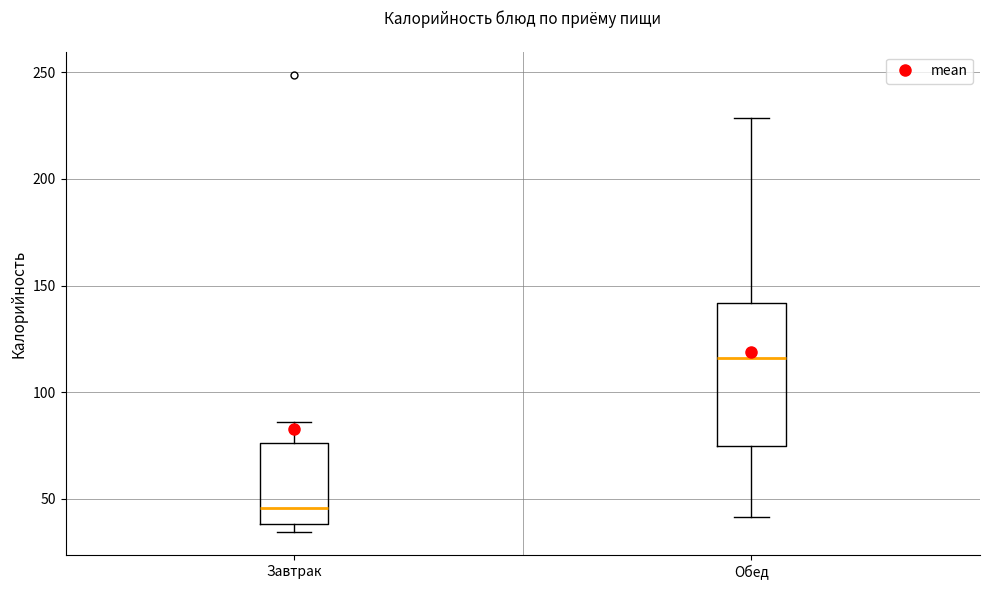

Comparing the boxes themselves (not the whiskers), which one is the tallest?

Обед